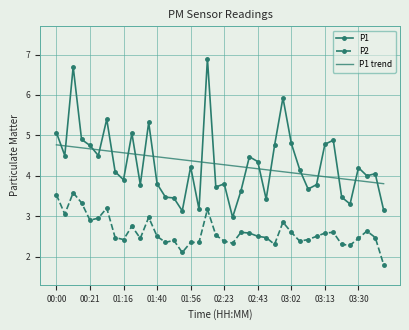

List the series in order of their peak value, highest first.

P1, P1 trend, P2